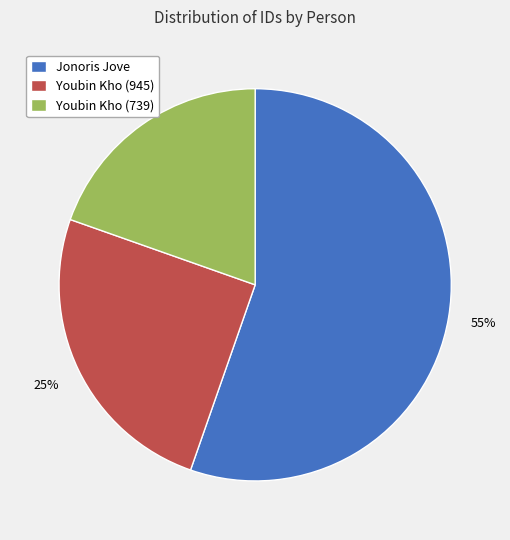

How many segments does this pie chart have?

3